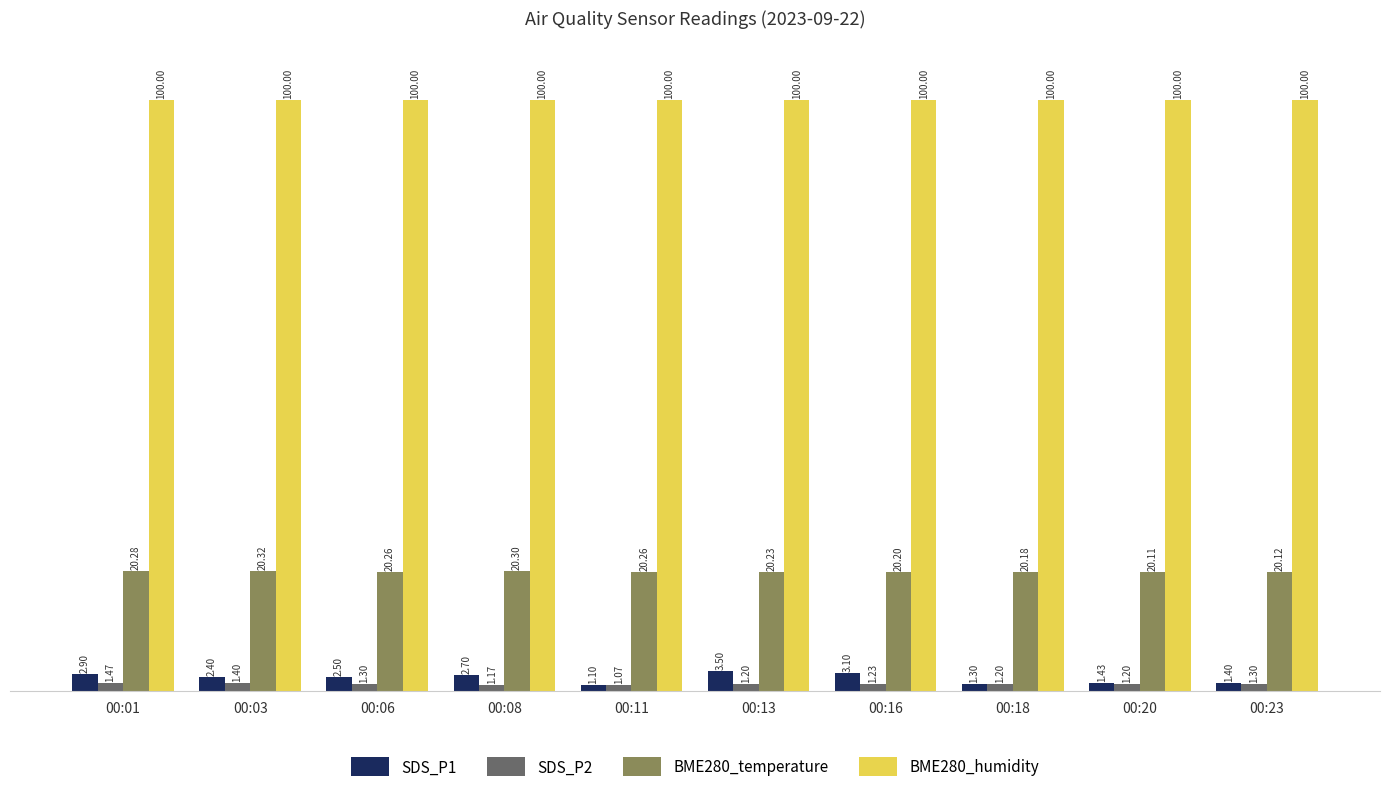

Which series has the largest total across all categories?

BME280_humidity